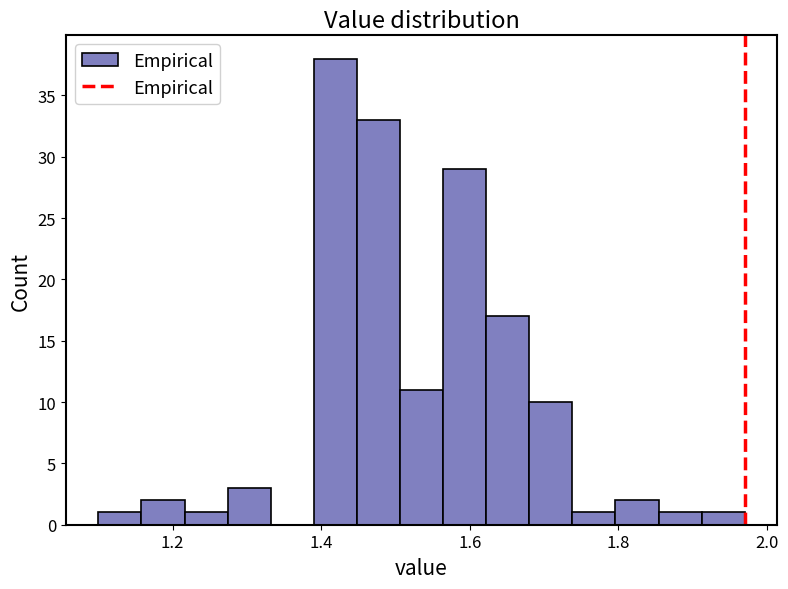

Read against the x-axis, roughly where is the centre of the tallest bar?

1.42